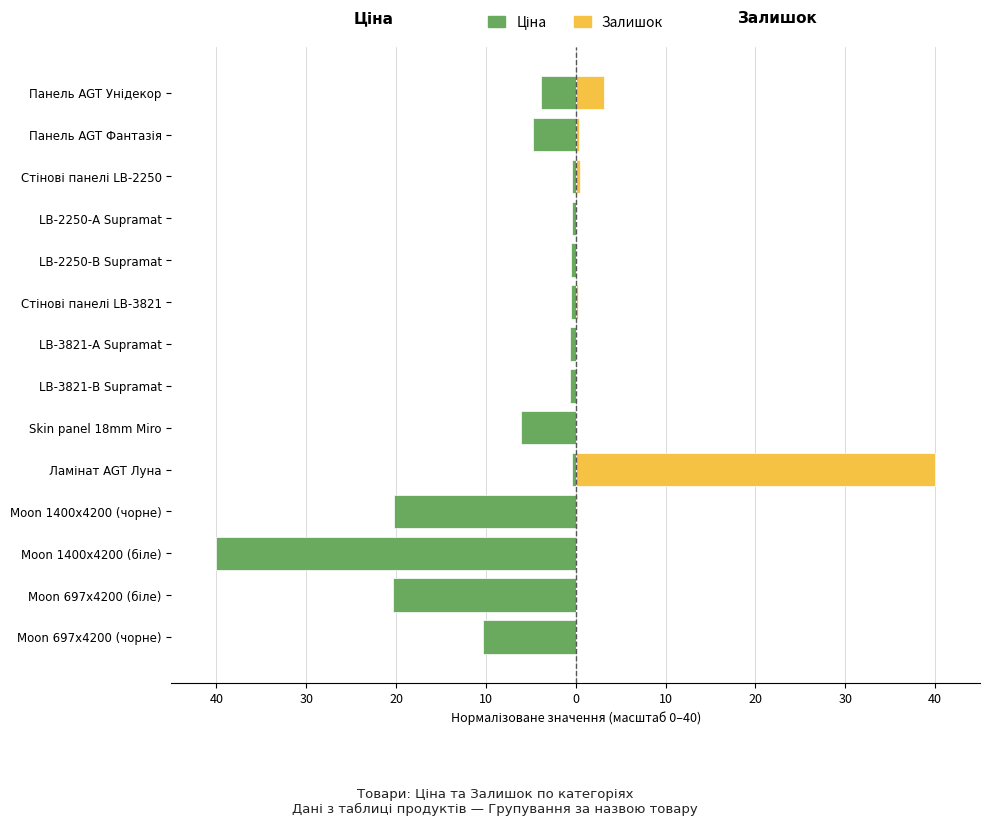

List the series in order of their peak value, lowest first.

Ціна, Залишок